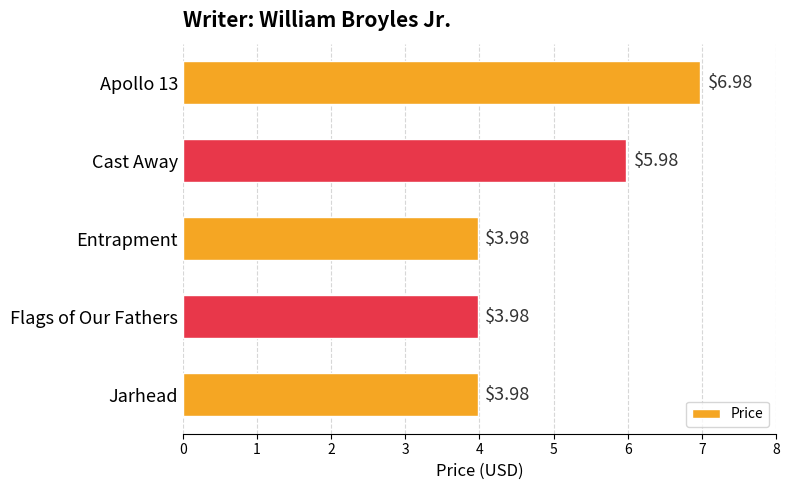

At which label is the value closest to 5?

Cast Away